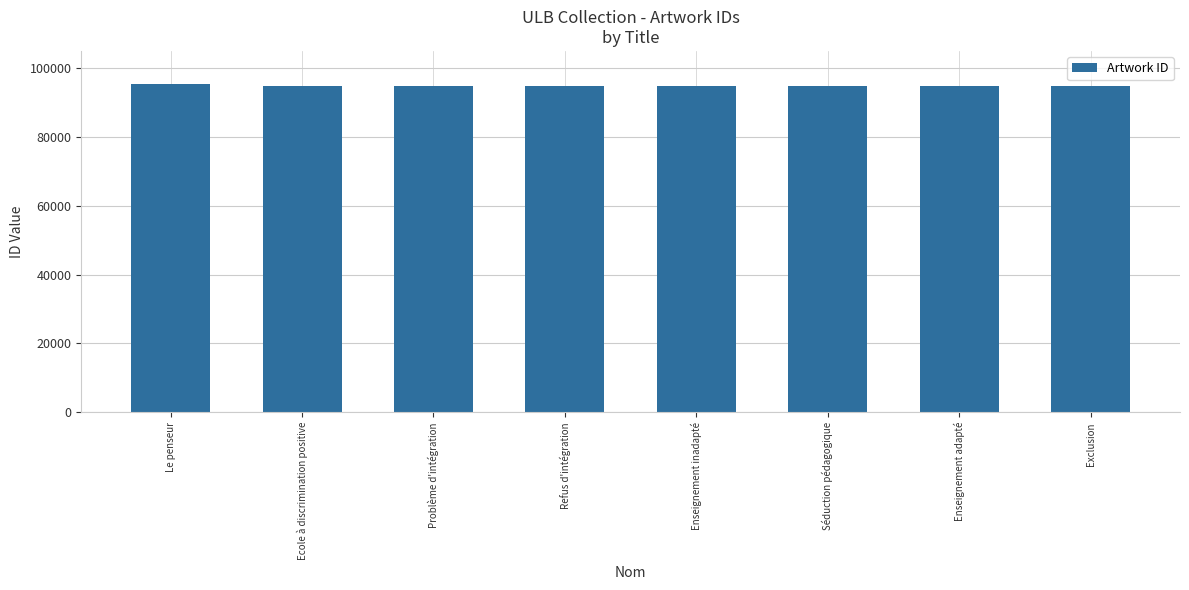

What is the sum of the values at Exclusion and Ecole à discrimination positive?

189682